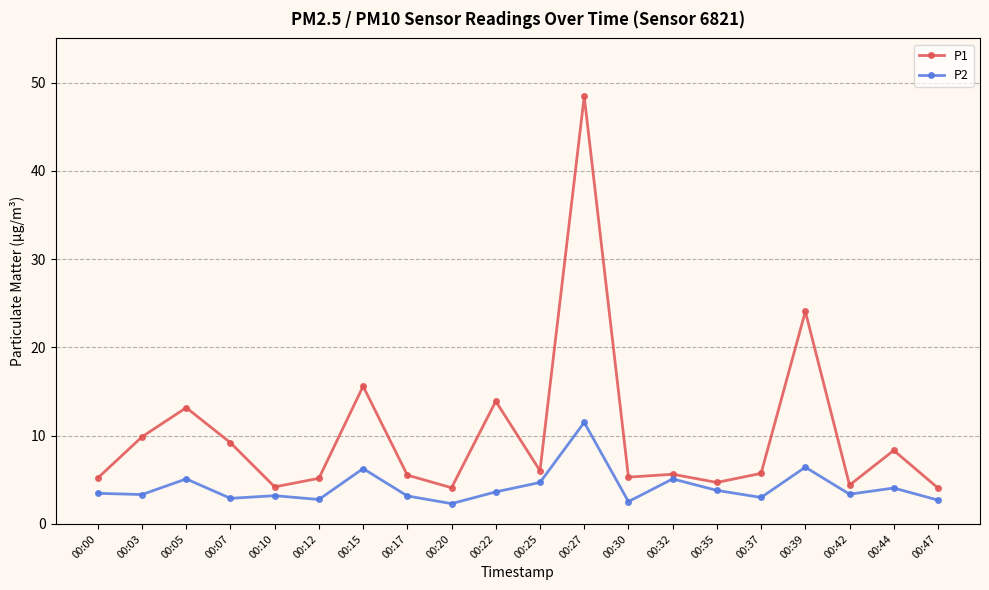

What is the value of the P1 point at the 16th from the left?

5.7